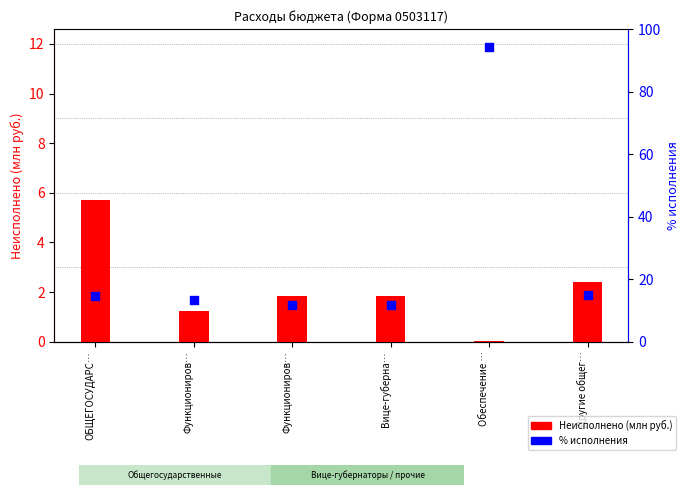

At how many categories does at least one series exceed 88?

1